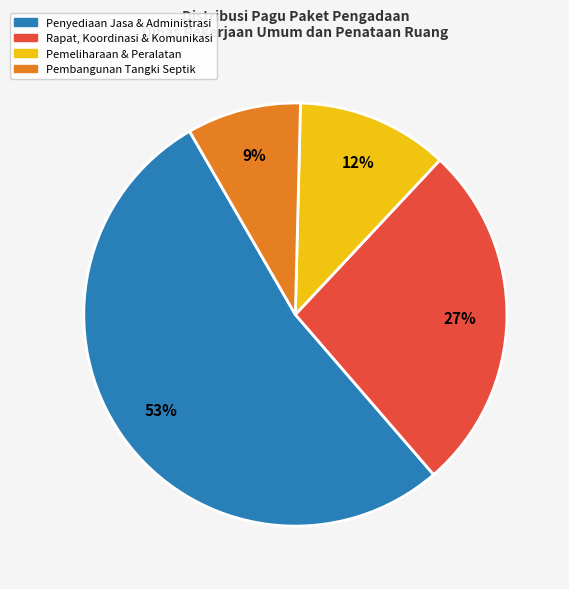

To the nearest percent, what is the average slice percentage?

25%